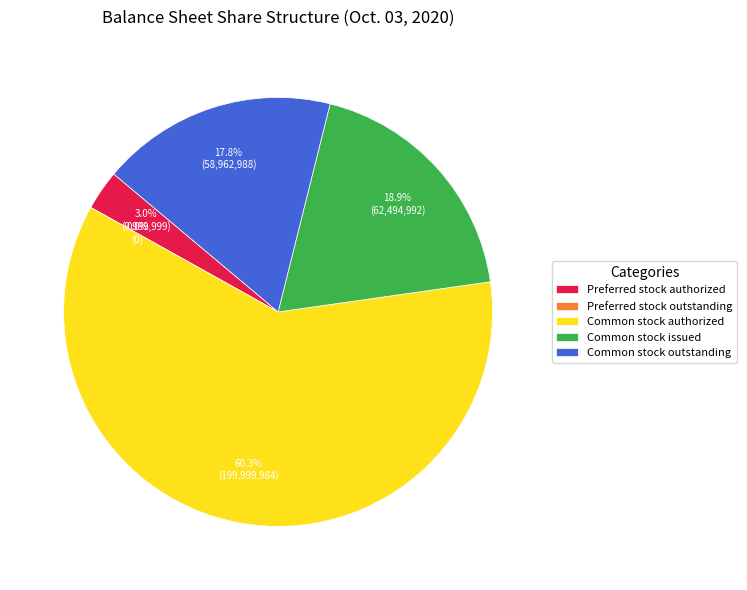

To the nearest percent, what percentage of the pie is Common stock issued?

19%